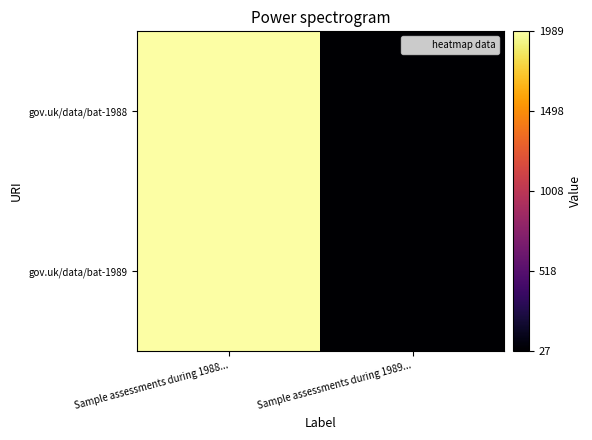

At which category is the sum across all series the highest?

Sample assessments during 1988...